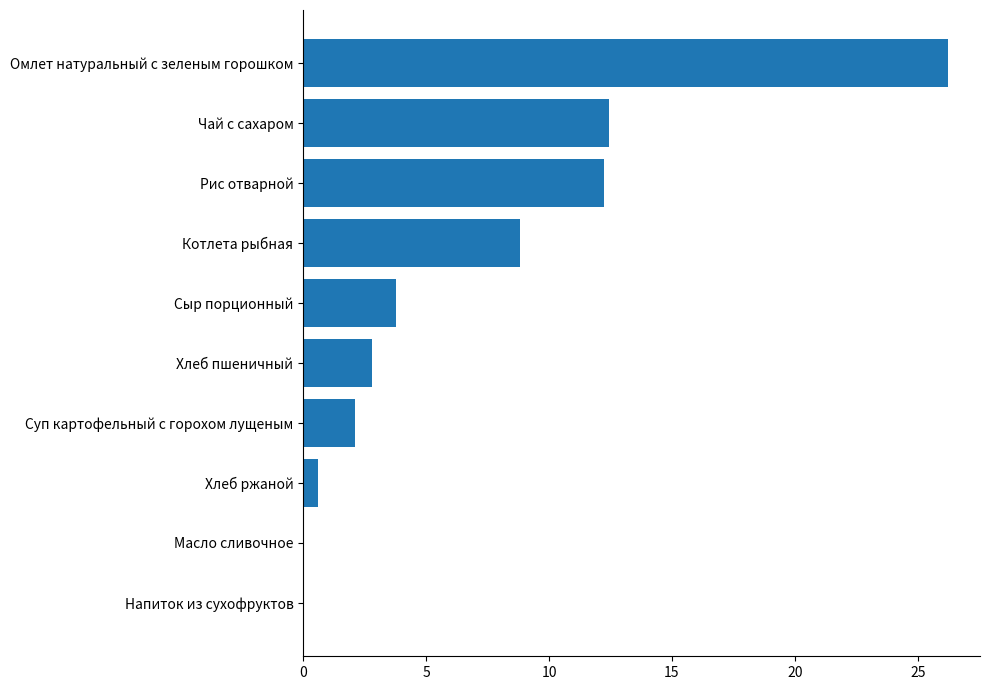

What is the sum of the values at Хлеб пшеничный and Рис отварной?

15.0